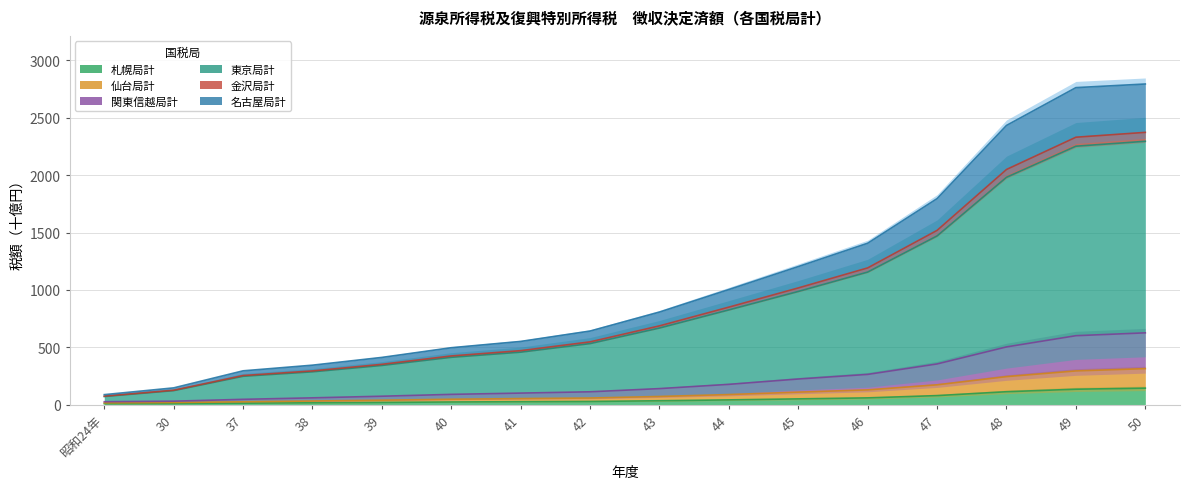

Where is 名古屋局計 nearest to the value 1224?

46